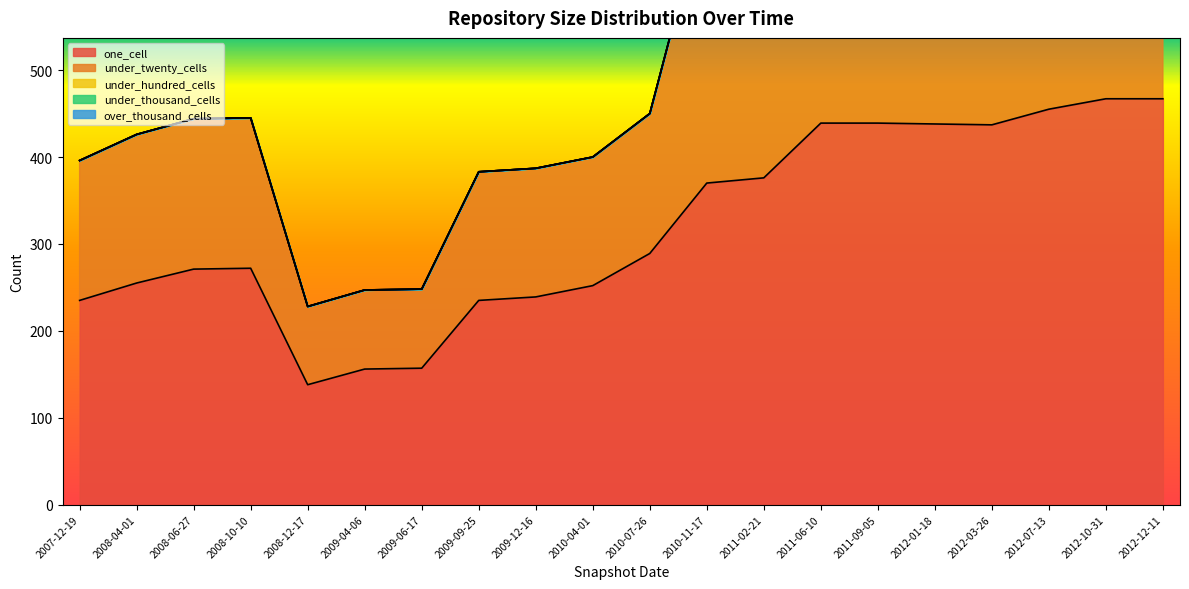

At how many categories does at least one series exceed 29?

20